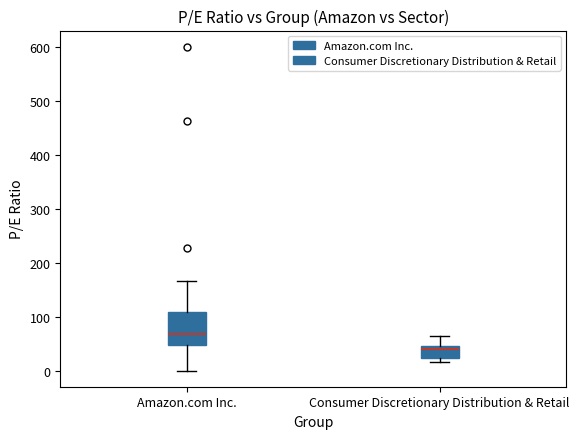

Reading left to right, transcribe this box plot: for each box, give where its median line is, the range the box spans, and where its two whiskers end, as read against the y-axis. The values are not printed on the chart, so give them approximately, as read against the axis.

Amazon.com Inc.: median 70, box 50 to 110, whiskers 0 to 170
Consumer Discretionary Distribution & Retail: median 40, box 20 to 50, whiskers 20 (just below the box's lower edge) to 60